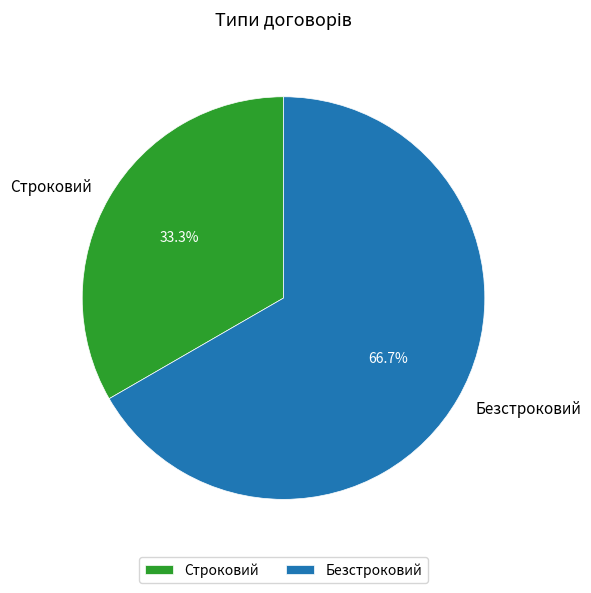

To the nearest percent, what is the difference between the Строковий and Безстроковий slice percentages?

33%